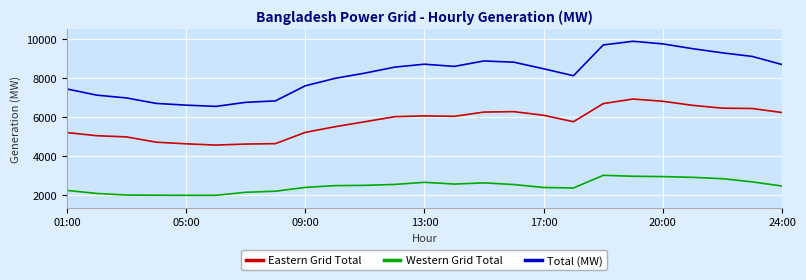

Count the number of categories in the chart.

25